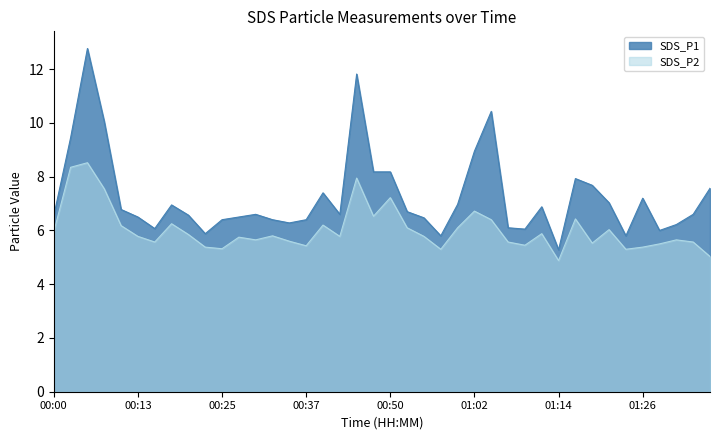

Which series has the largest total across all categories?

SDS_P1